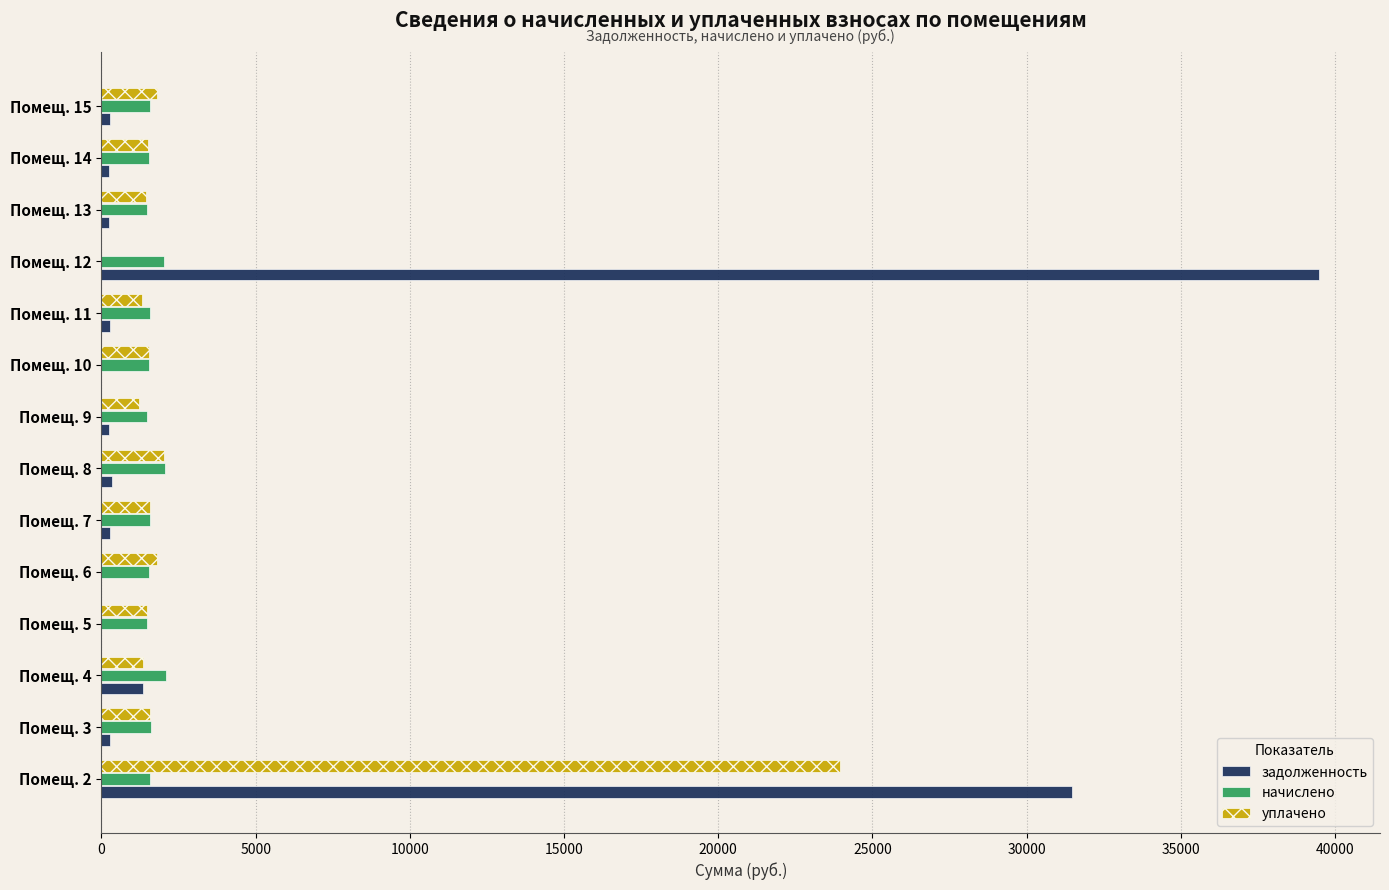

The value of начислено at Помещ. 12 is 2038.0. True or false?

True